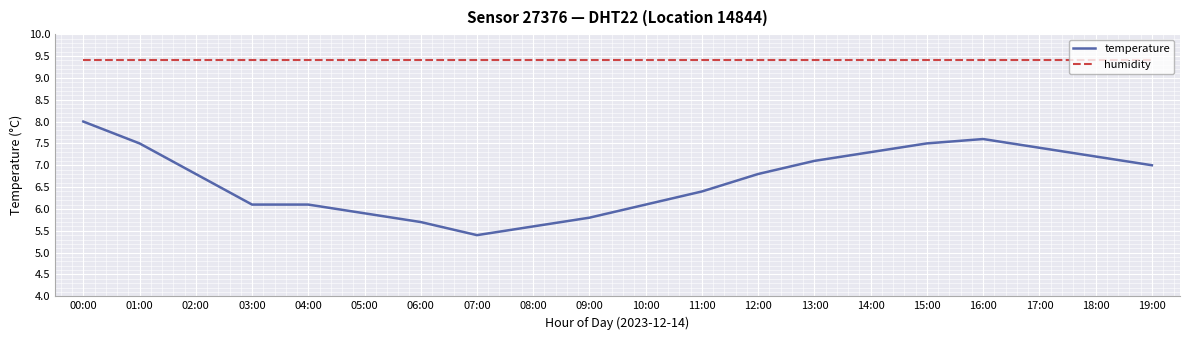

What position from the left is 16:00?

17